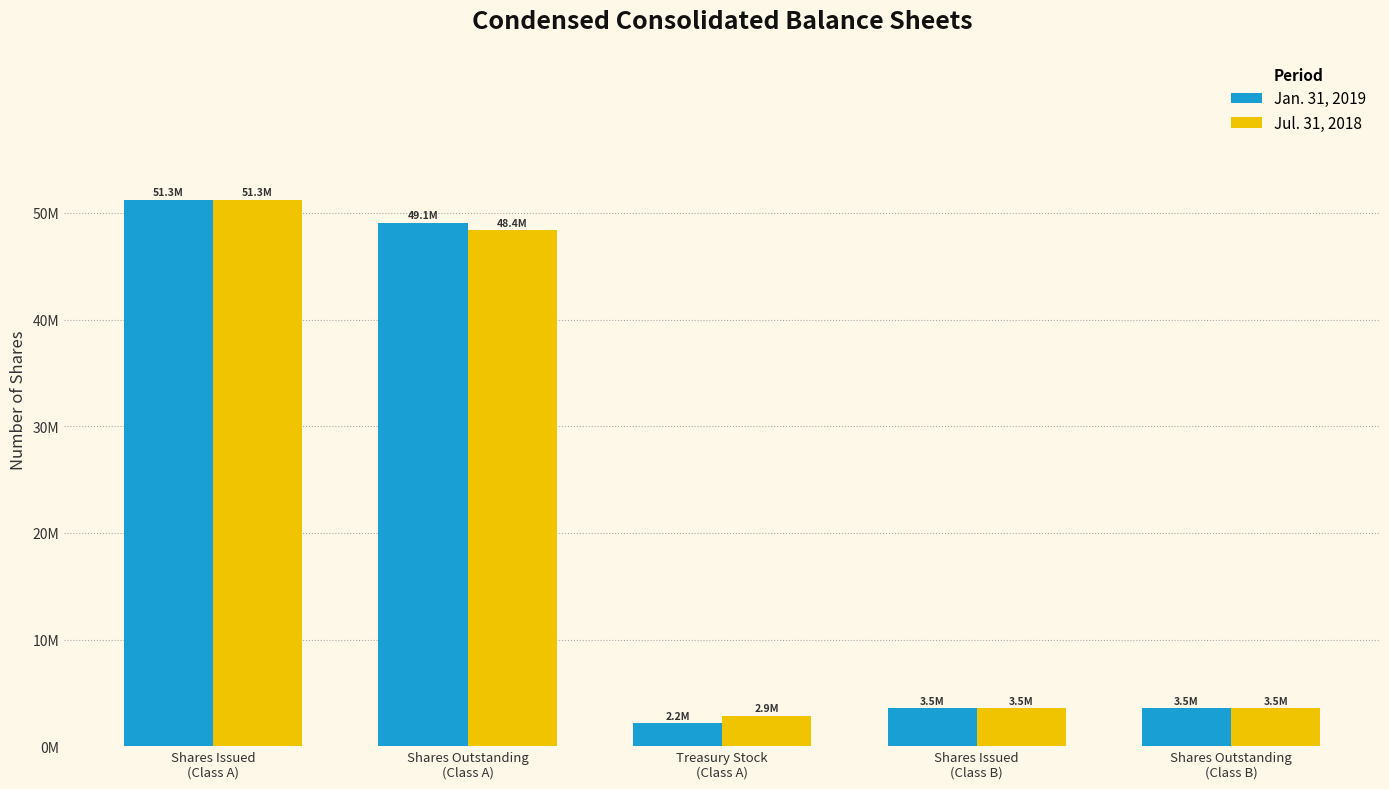

What are all the series names shown in the legend?

Jan. 31, 2019, Jul. 31, 2018